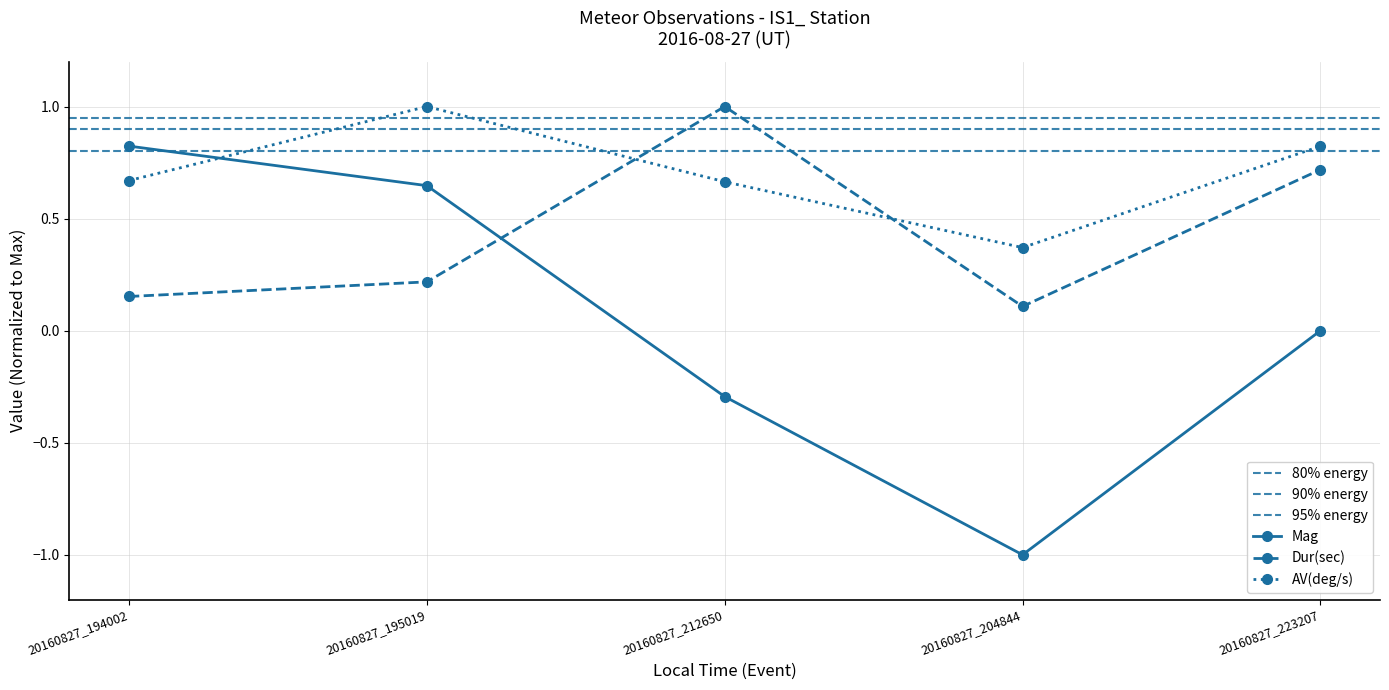

True or false: AV(deg/s) and Mag cross at least once.

True